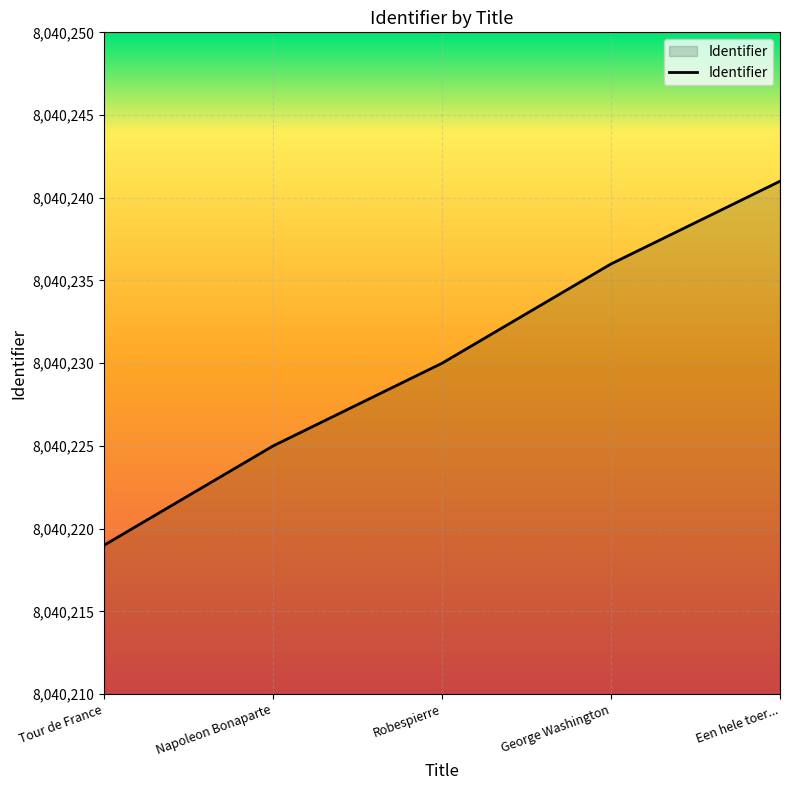

Between Een hele toer... and Napoleon Bonaparte, which is larger?

Een hele toer...